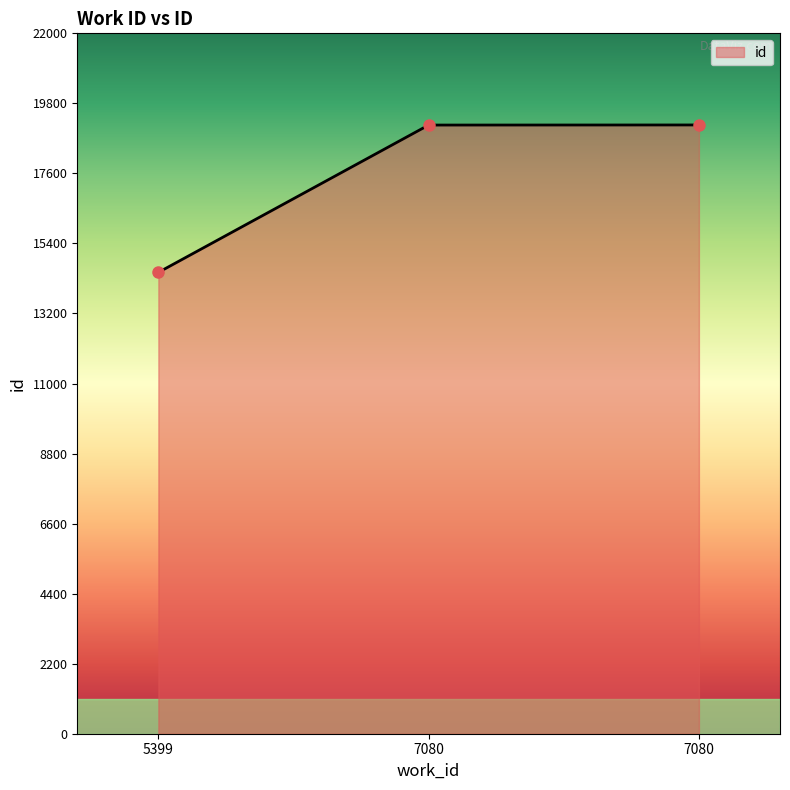

How many series are shown in this chart?

1